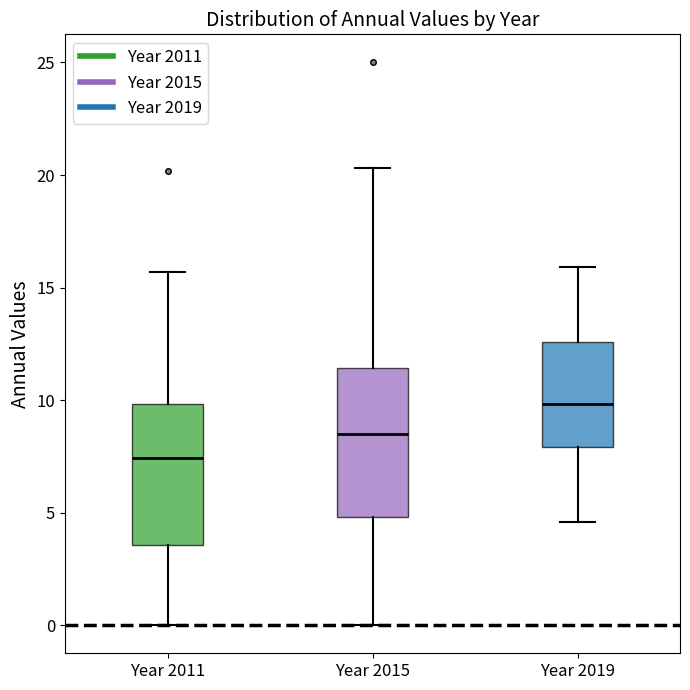

Reading left to right, transcribe this box plot: for each box, give where its median line is, the range the box spans, and where its two whiskers end, as read against the y-axis. The values are not printed on the chart, so give them approximately, as read against the axis.

Year 2011: median 7.5, box 3.5 to 10.0, whiskers 0.0 to 15.5
Year 2015: median 8.5, box 5.0 to 11.5, whiskers 0.0 to 20.5
Year 2019: median 10.0, box 8.0 to 12.5, whiskers 4.5 to 16.0